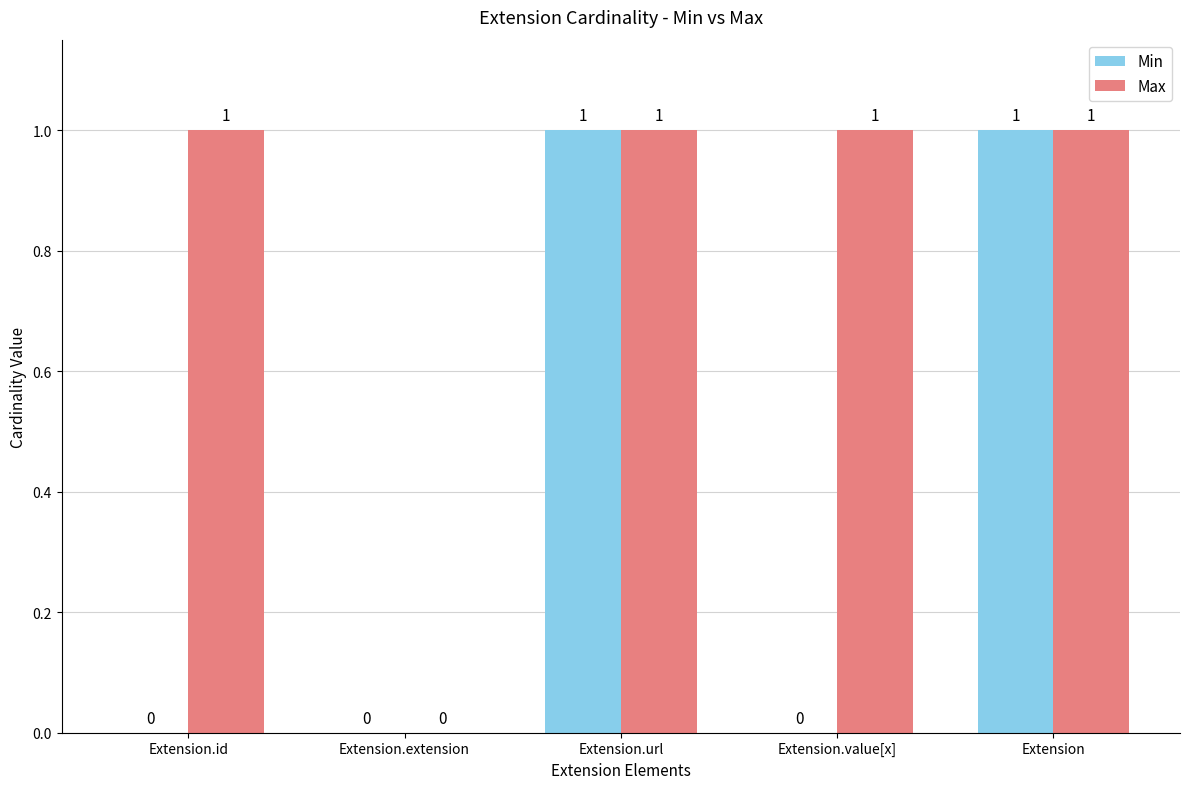

What is the sum of the Max values at Extension.id and Extension.url?

2